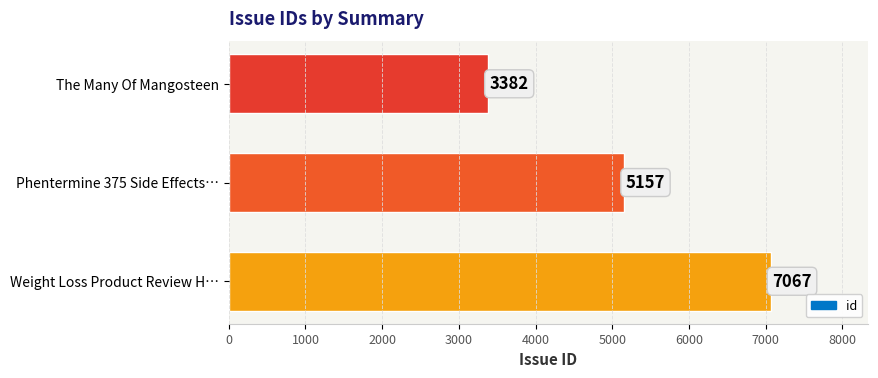

Reading top to bottom, extract all data points from this chart.

The Many Of Mangosteen=3382	Phentermine 375 Side Effects…=5157	Weight Loss Product Review H…=7067